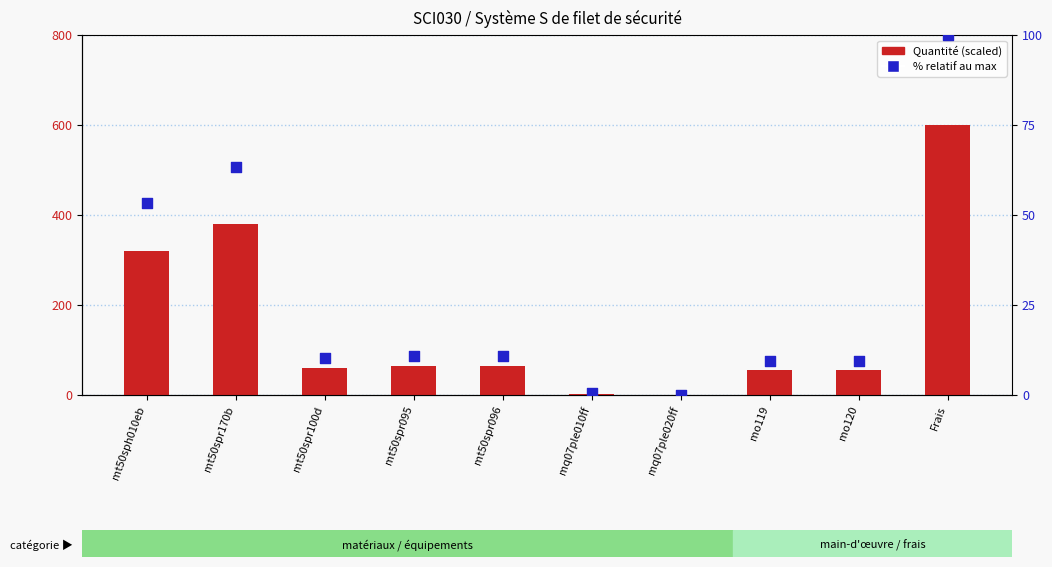

Which series contains the lowest Y value?

% rel. to max